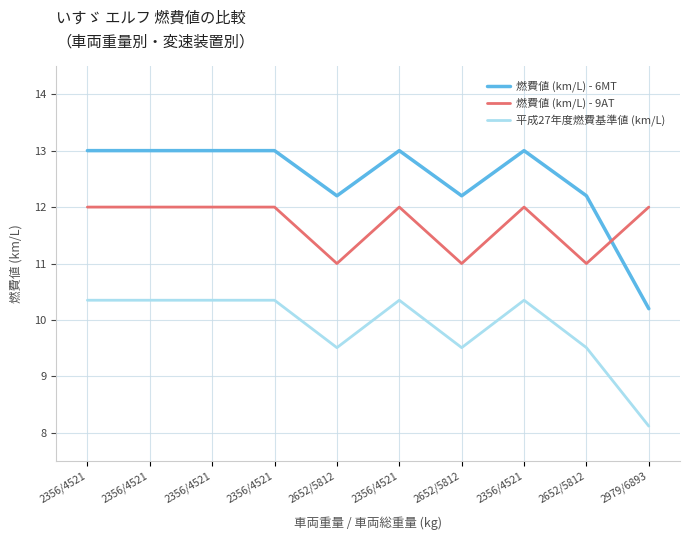

True or false: 燃費値 (km/L) - 9AT and 平成27年度燃費基準値 (km/L) cross at least once.

False